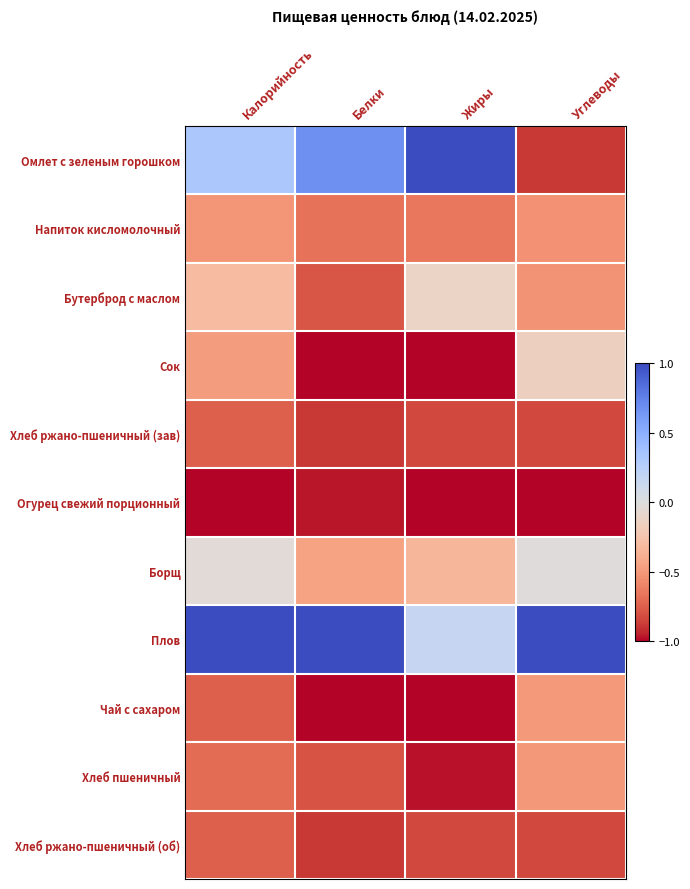

Which series has the largest total across all categories?

Плов